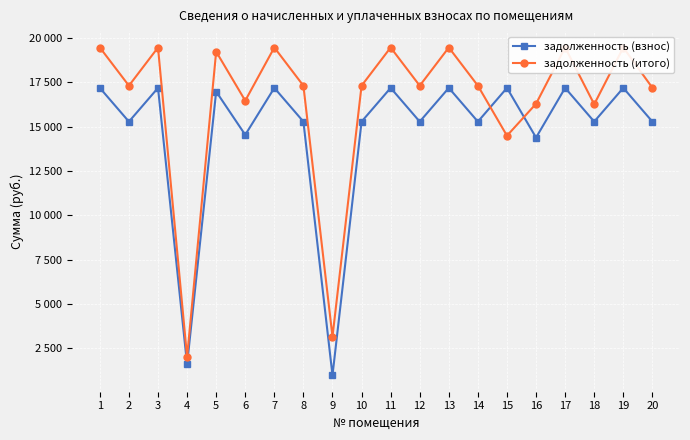

What is the difference between the second highest and minimum values in the задолженность (итого) series?

17431.6